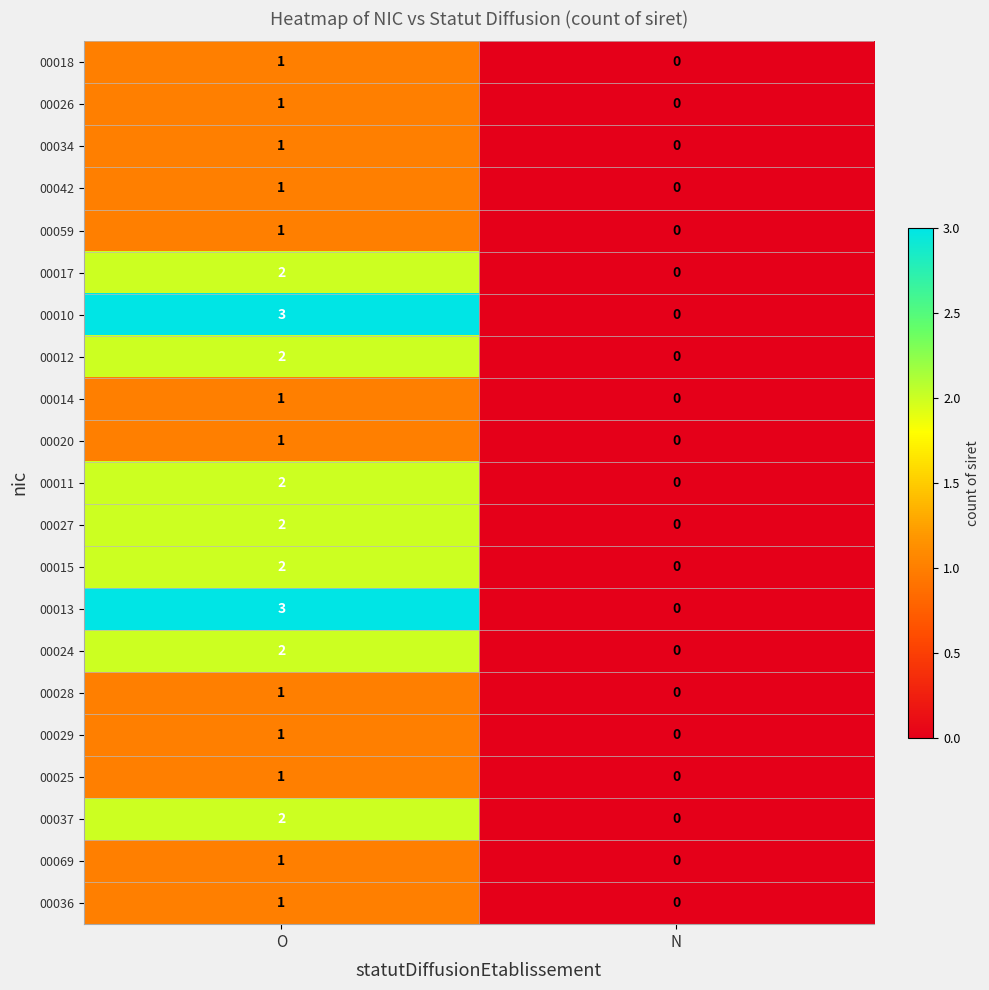

What is the total value across all series at O?

32